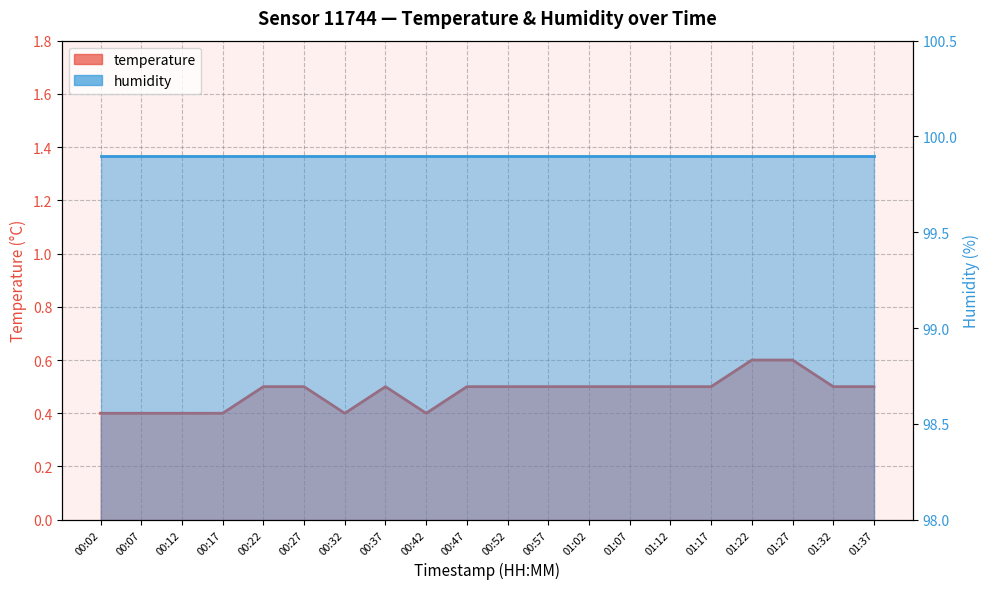

Rank the categories by value from lowest to highest.

00:02, 00:07, 00:12, 00:17, 00:32, 00:42, 00:22, 00:27, 00:37, 00:47, 00:52, 00:57, 01:02, 01:07, 01:12, 01:17, 01:32, 01:37, 01:22, 01:27